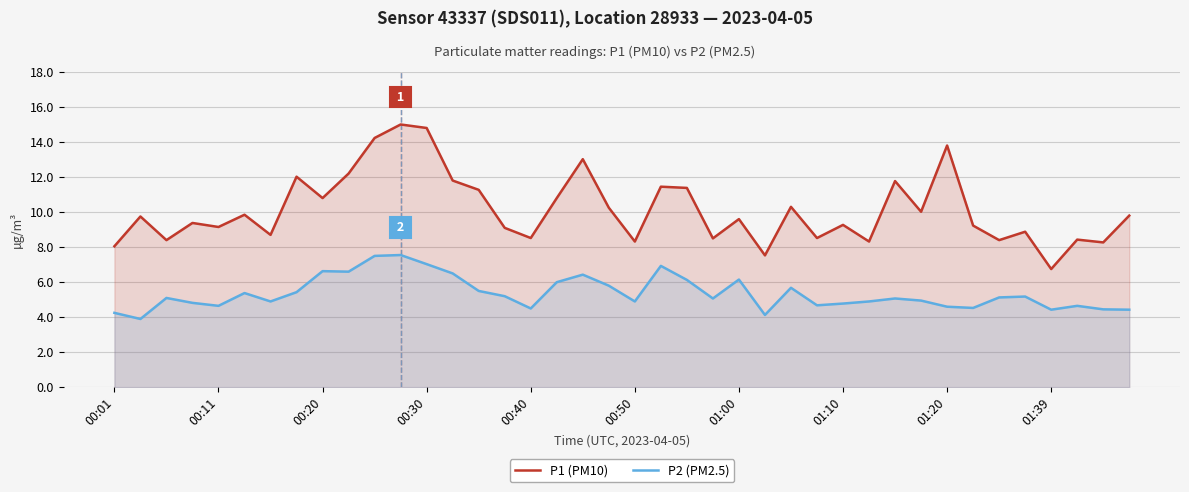

True or false: P1 (PM10) and P2 (PM2.5) cross at least once.

False